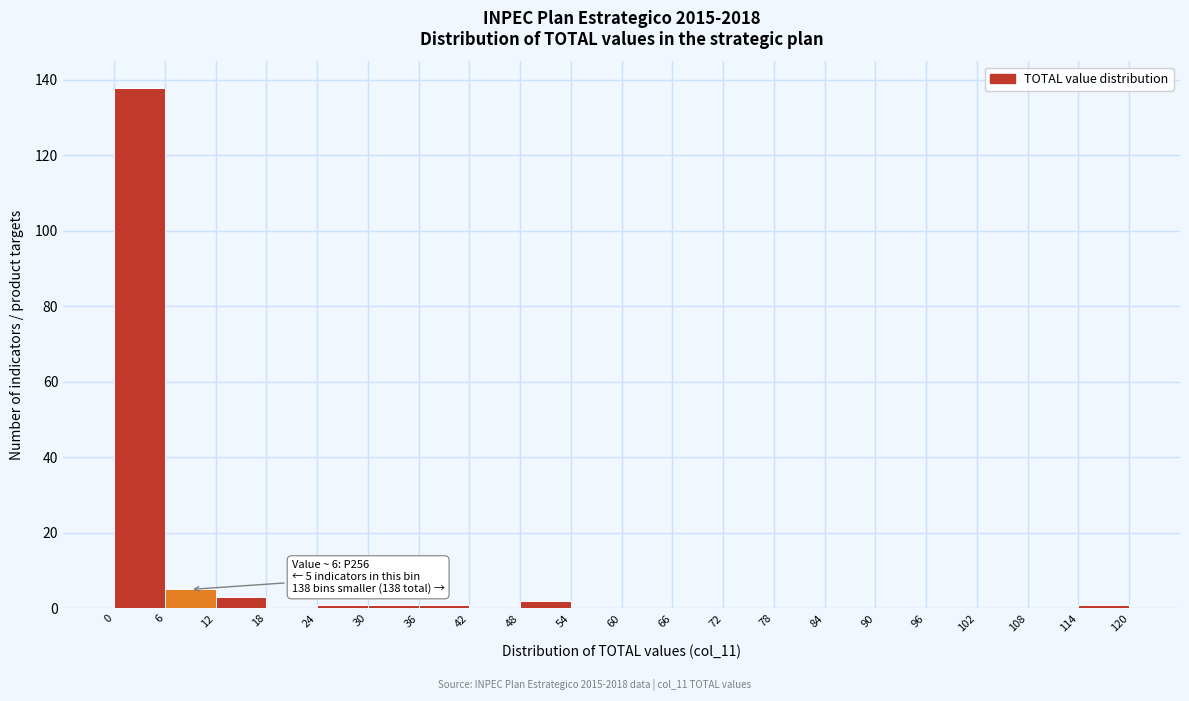

Which range on the x-axis has the tallest bar?

0 to 6